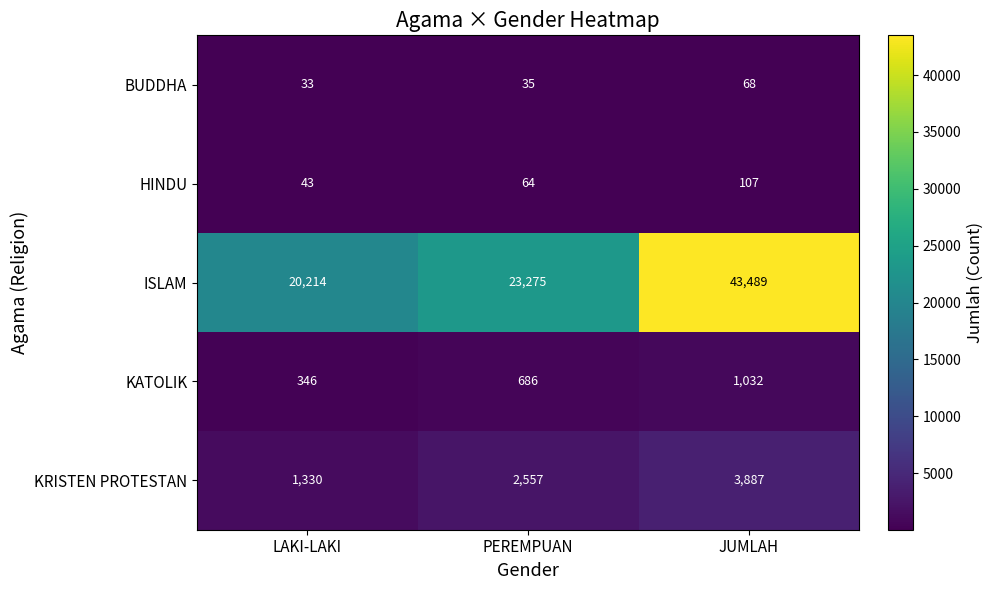

At how many categories does at least one series exceed 36023?

1